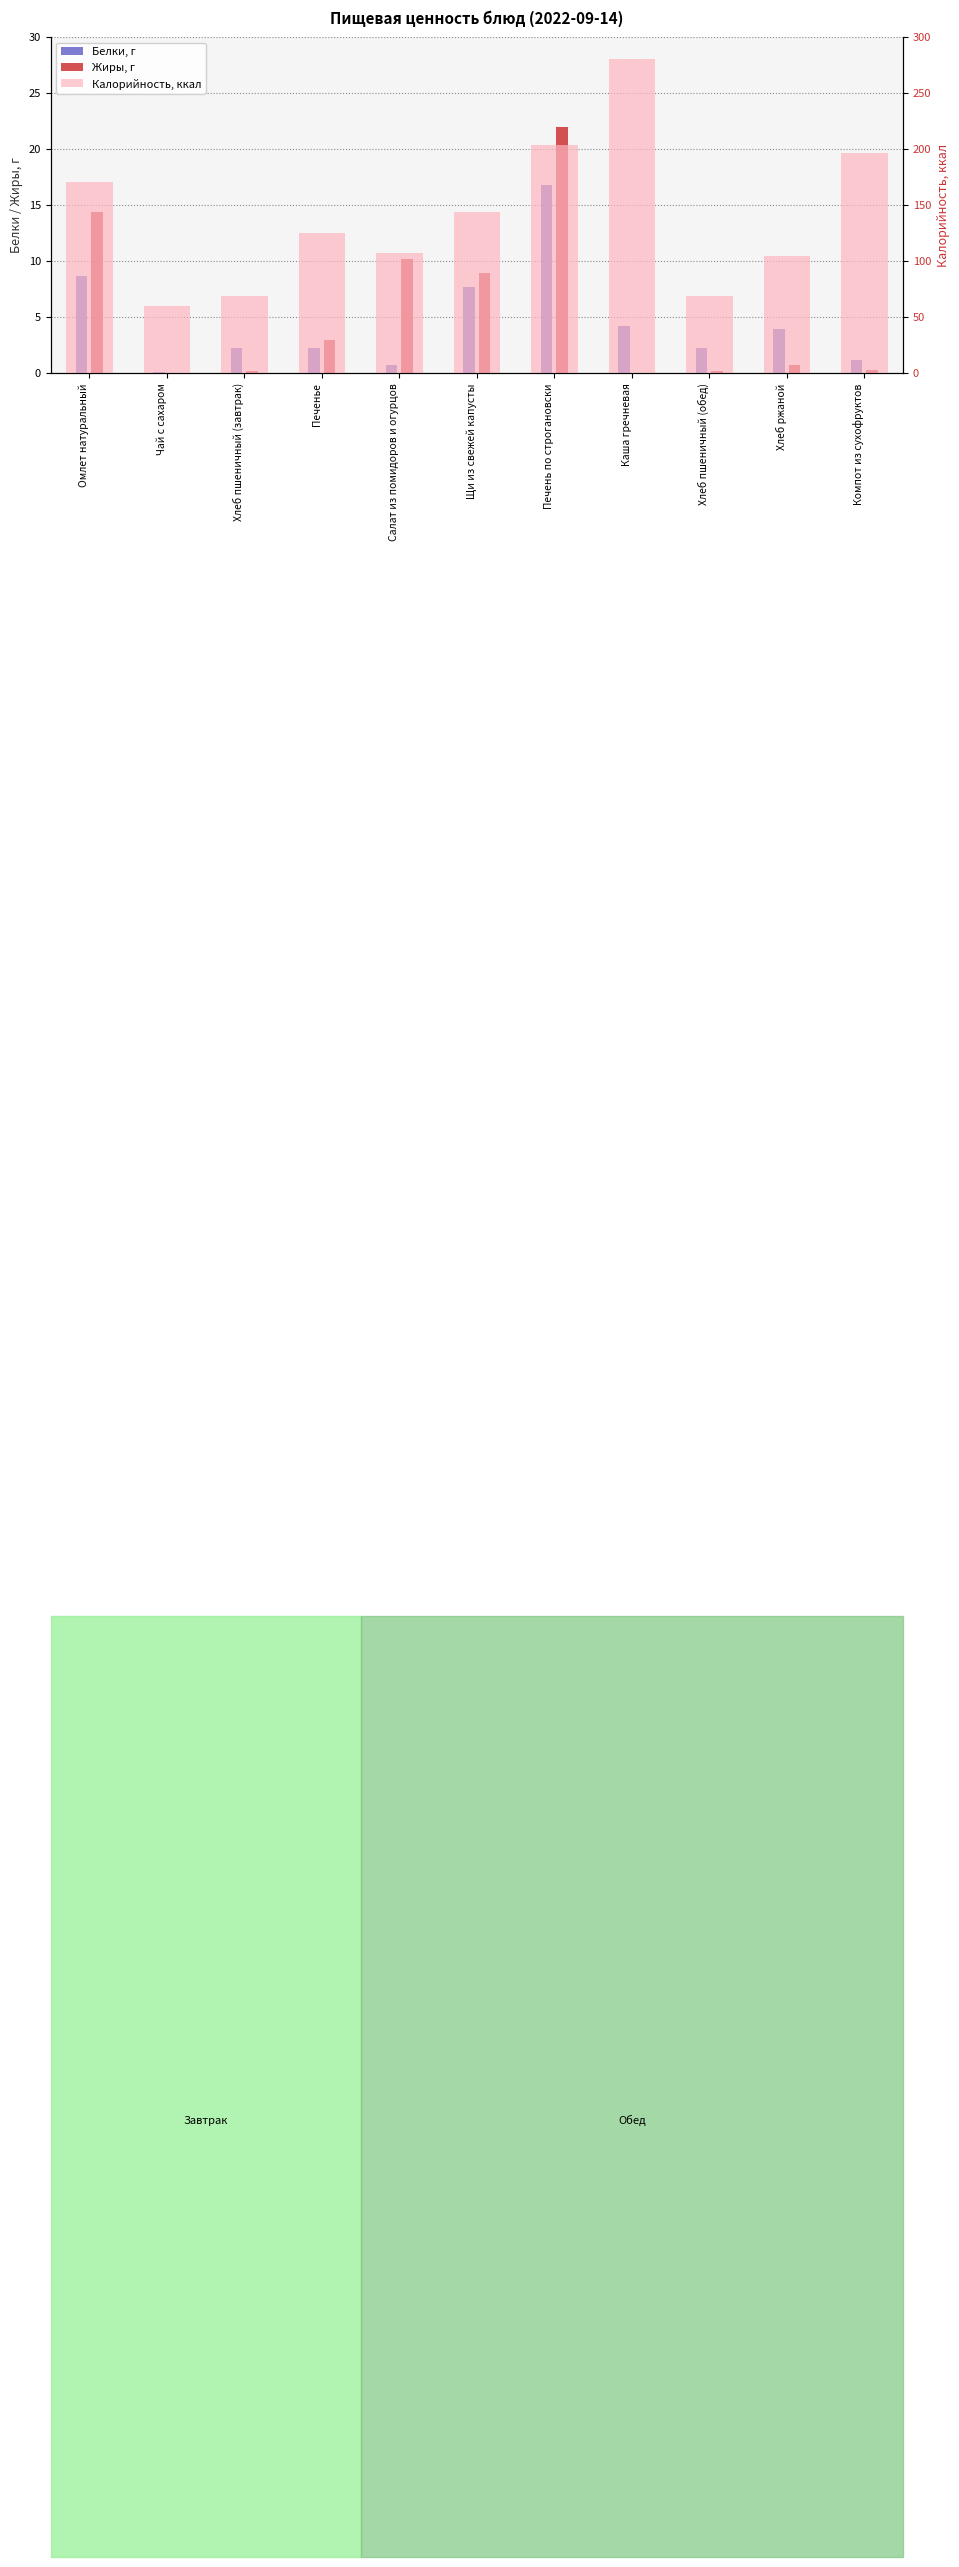

What is the total value across all series at Печенье?

130.3